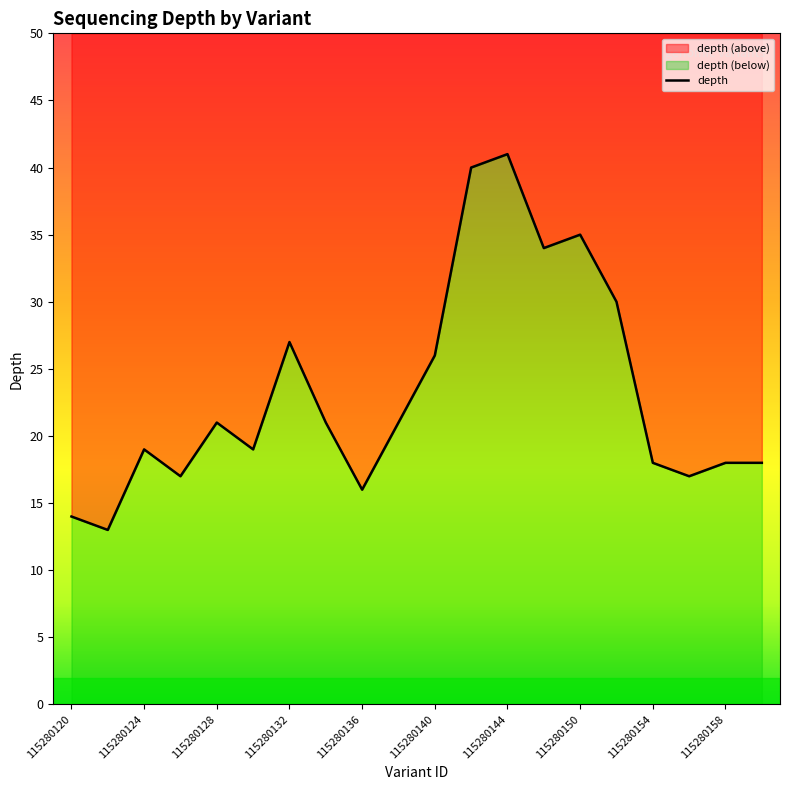

The chart shows a value of 16 at 15. True or false?

False